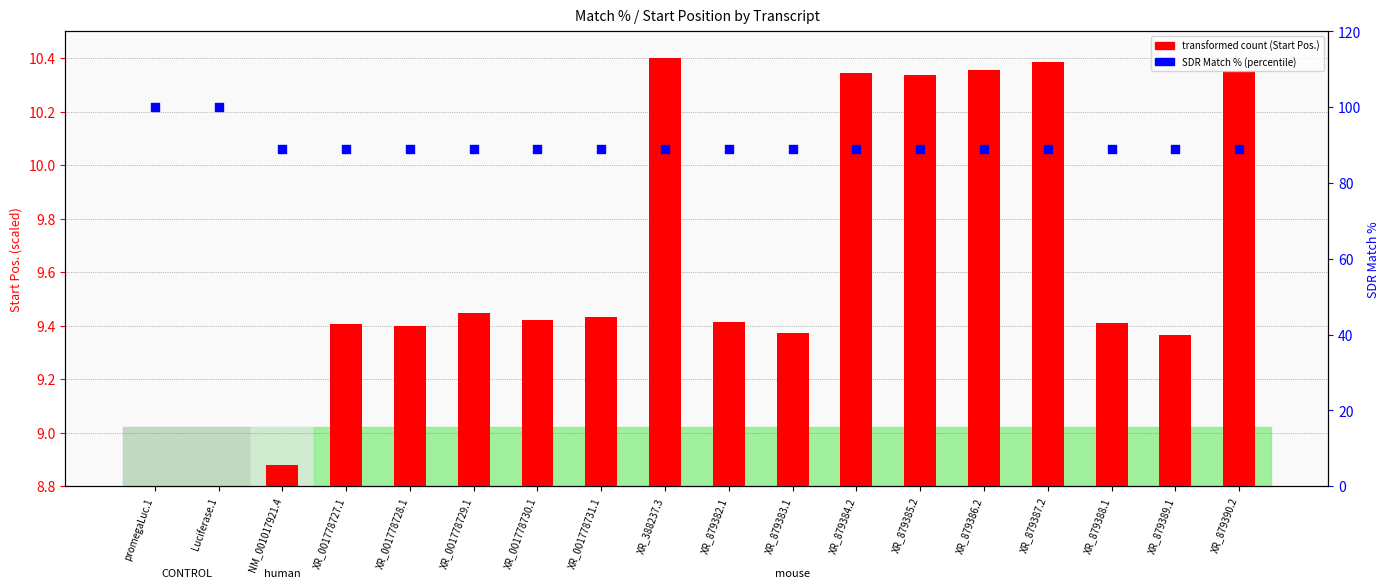

Is the value of SDR Match % at XR_879388.1 greater than the value of transformed count at XR_001778728.1?

Yes